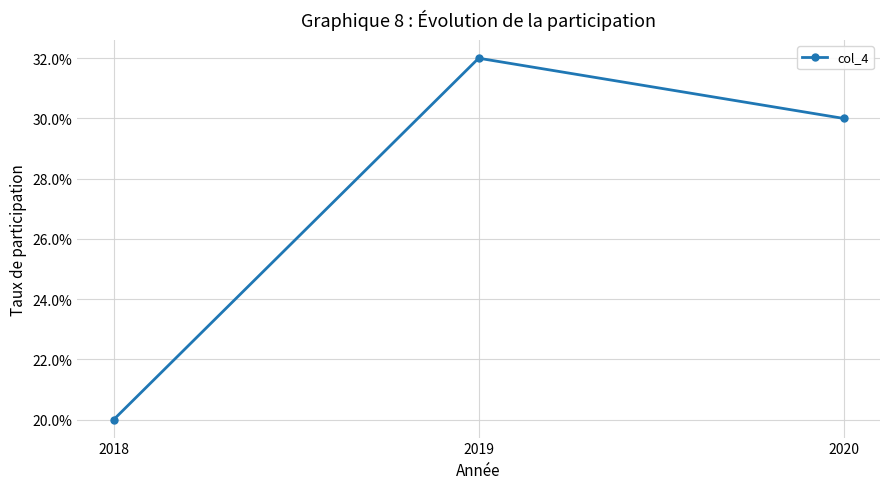

Does the chart have visible grid lines?

Yes